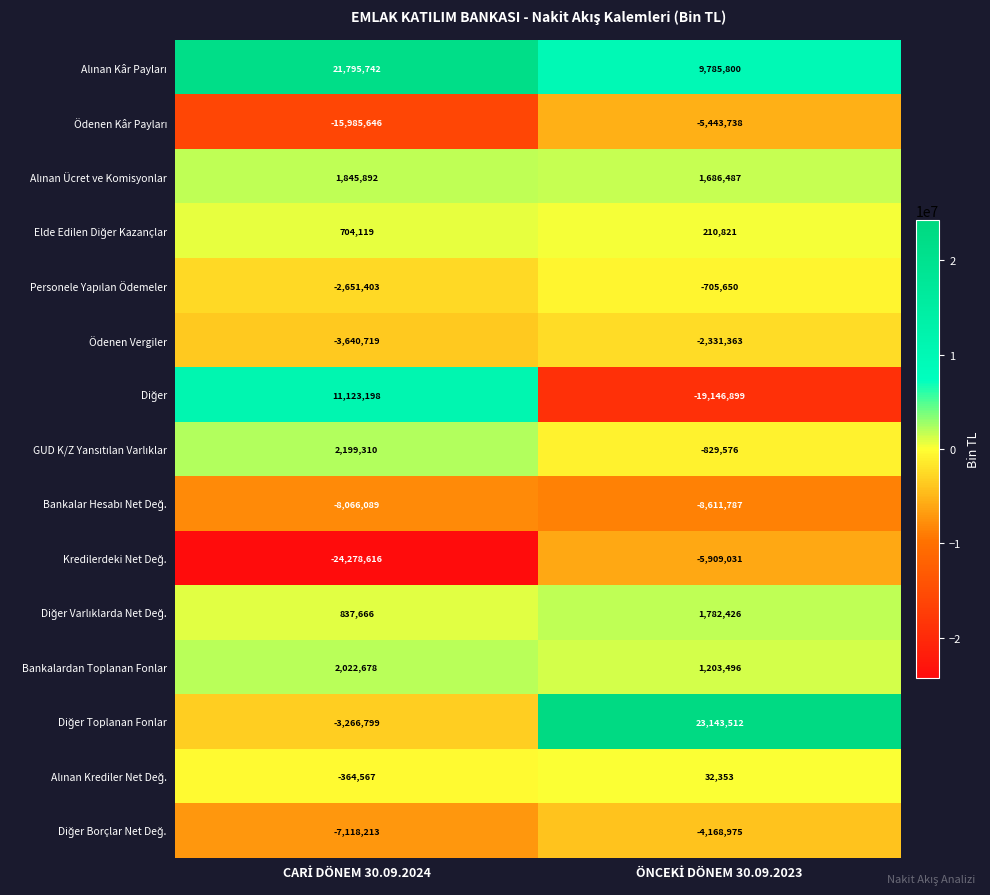

What is the smallest value displayed?

-24278616